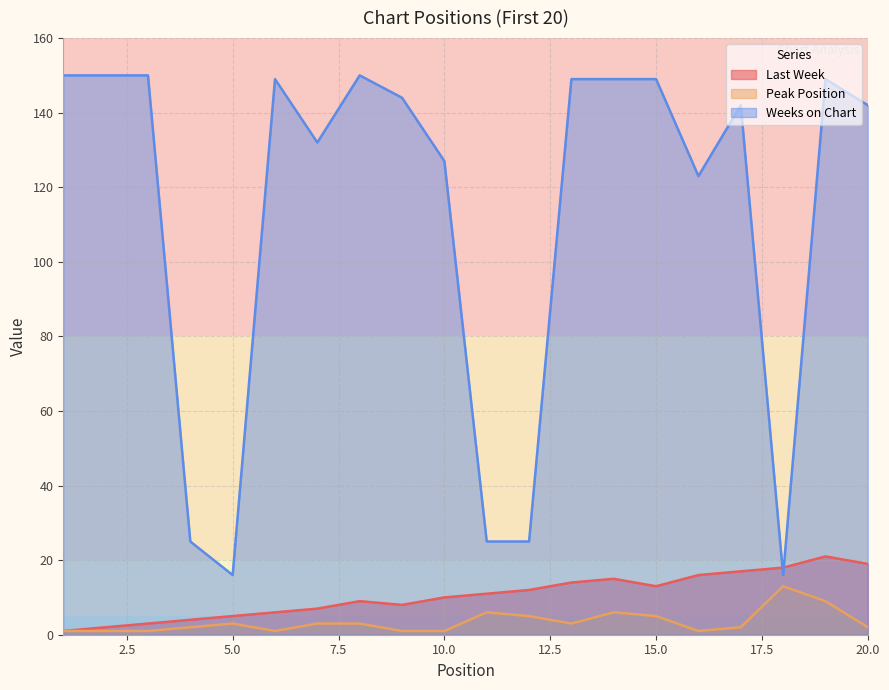

True or false: Last Week has more than 2 points higher than both neighbors.

True